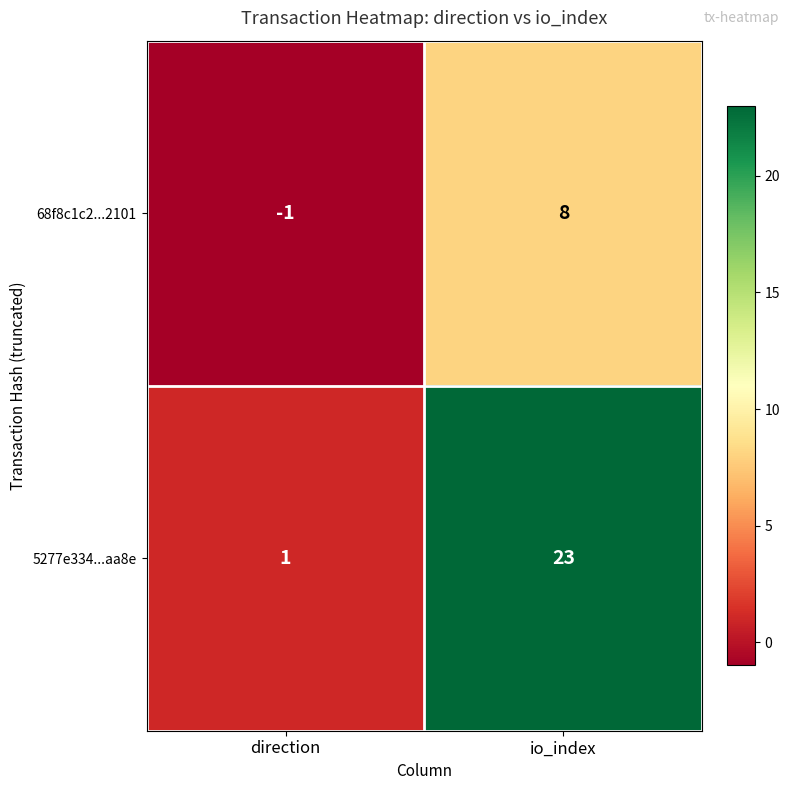

Rank the series by their maximum value, from lowest to highest.

68f8c1c2...2101, 5277e334...aa8e